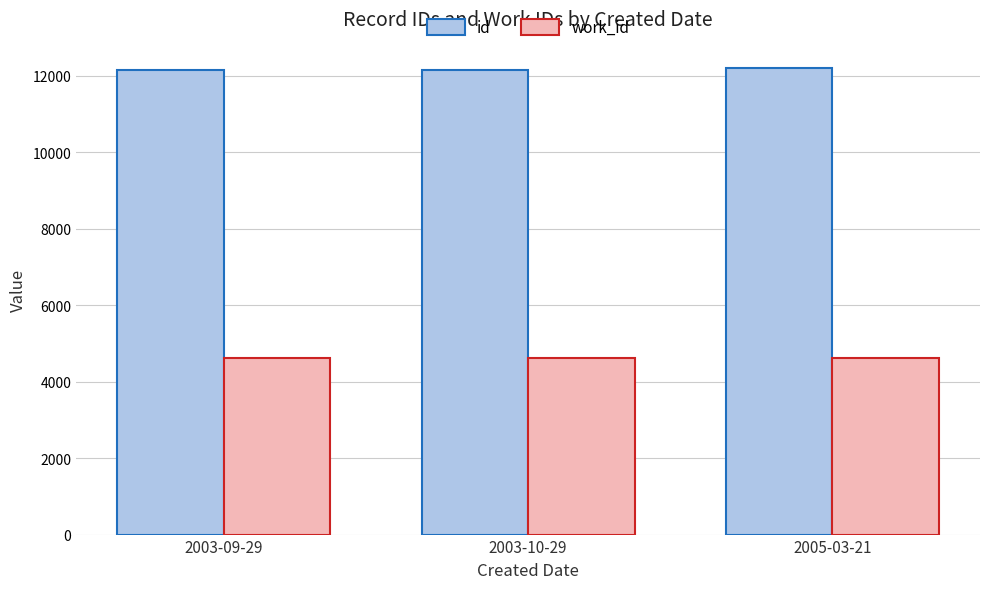

Count the number of data series in this chart.

2